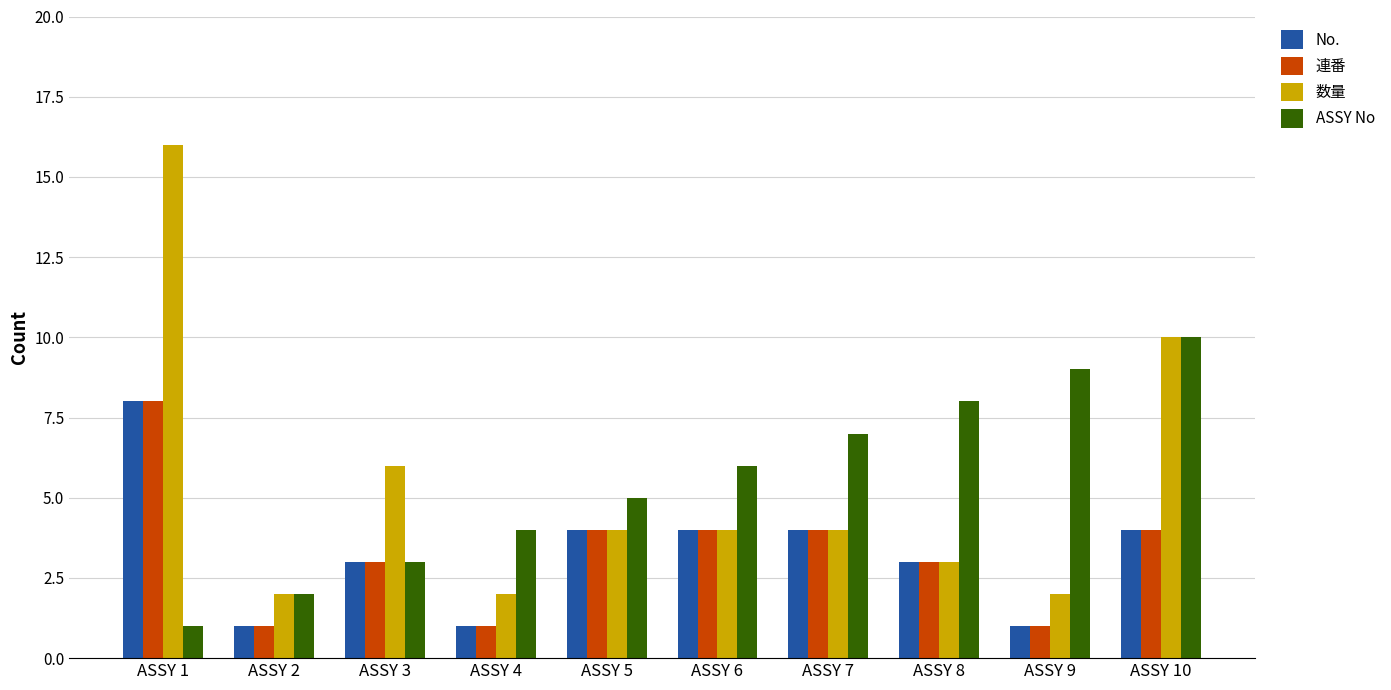

What is the greatest value displayed?

16